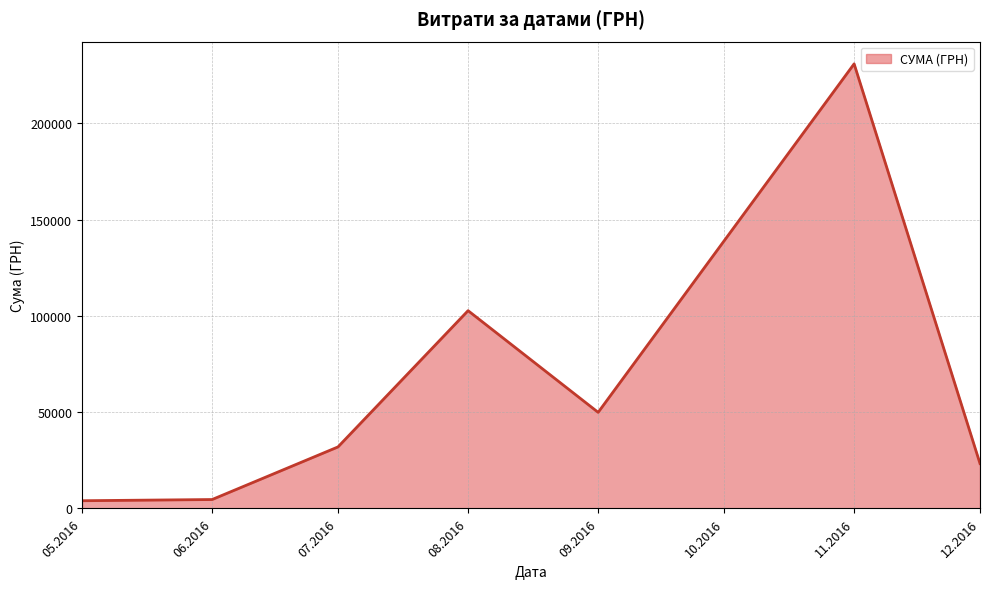

Where is the first local maximum?

08.2016